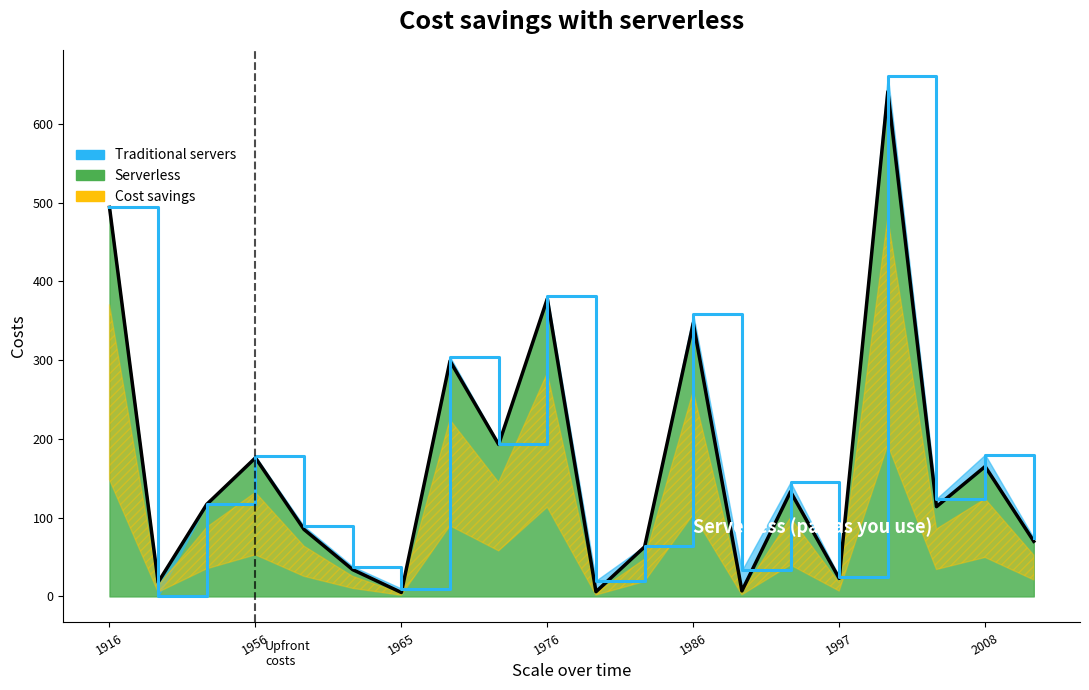

Which series changed the most between 1916 and 2008?

Seite Von